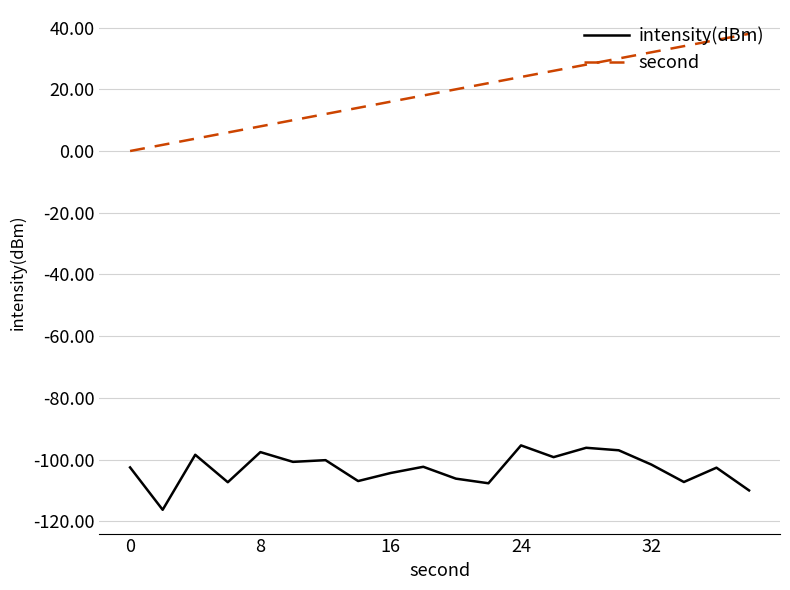

List the series in order of their overall mean, lowest first.

intensity(dBm), second